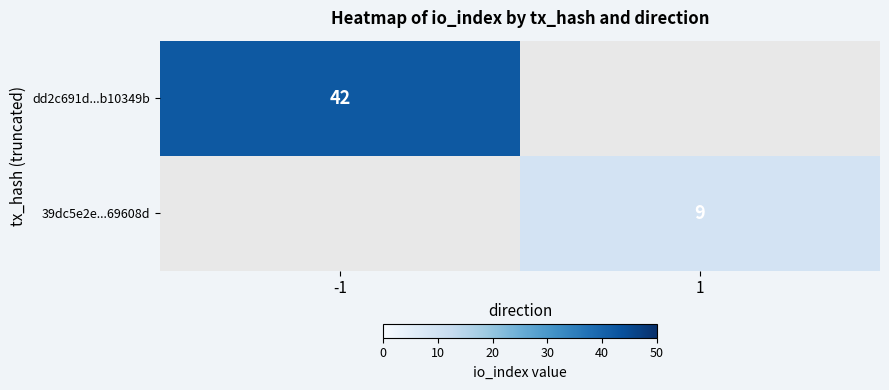

Is it true that dd2c691d...b10349b equals 42 at -1?

True